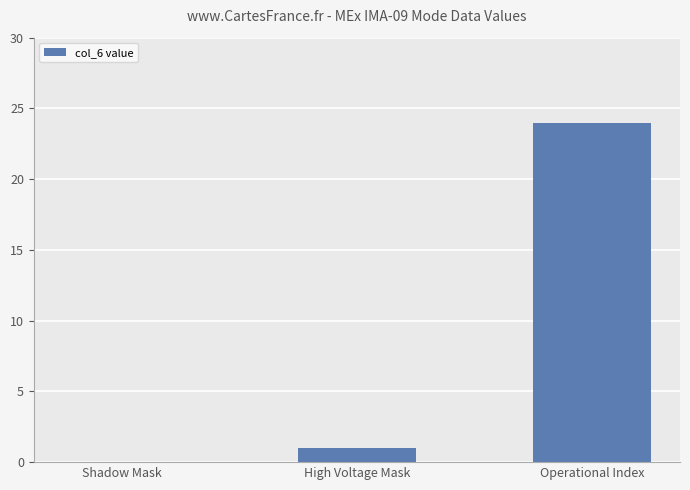

Reading right to left, what are all the values shown in this chart?

Operational Index=24	High Voltage Mask=1	Shadow Mask=0